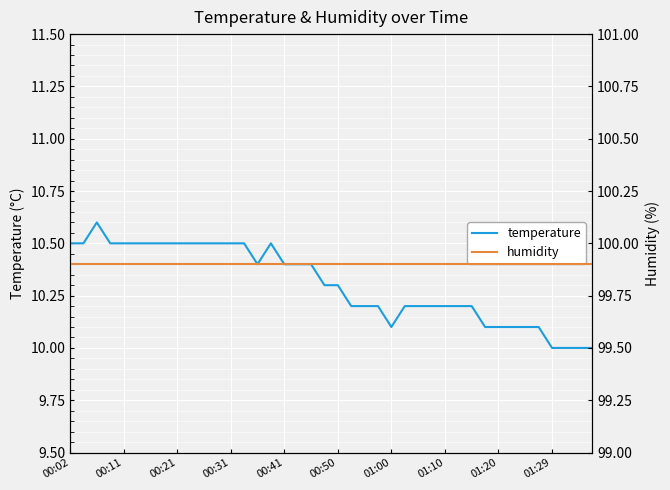

The temperature series shows 10.5 at 00:21. True or false?

True